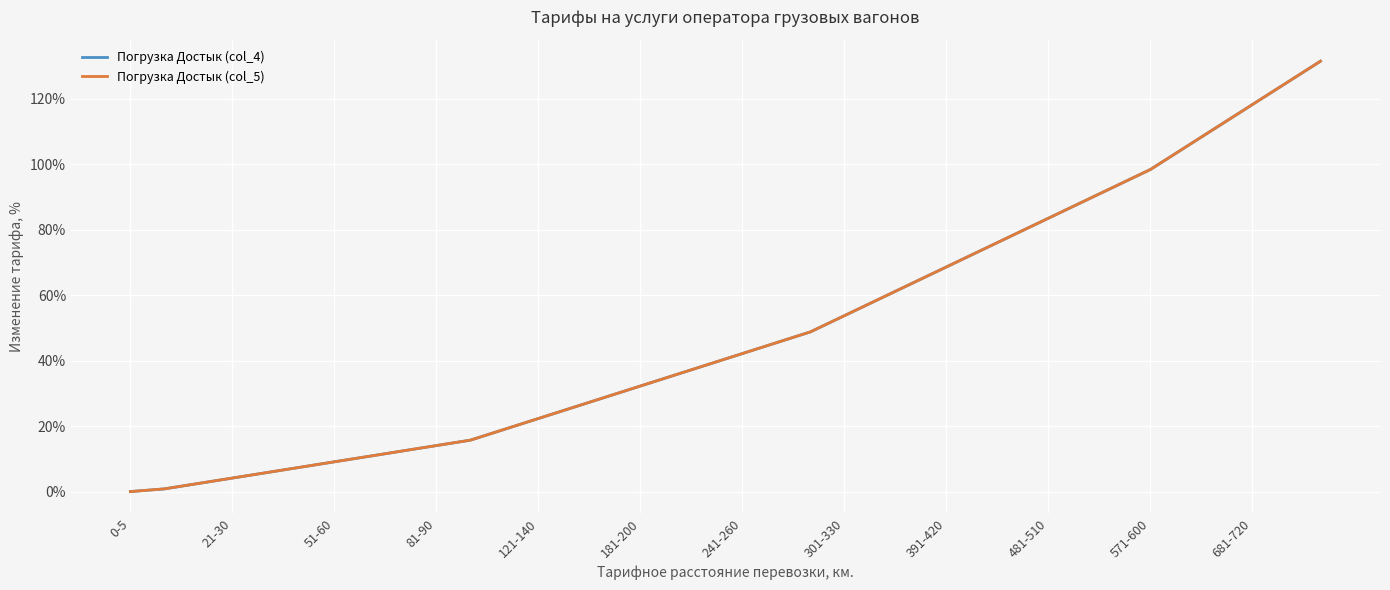

Which series has the widest spread of values?

Погрузка Достык (col_5)